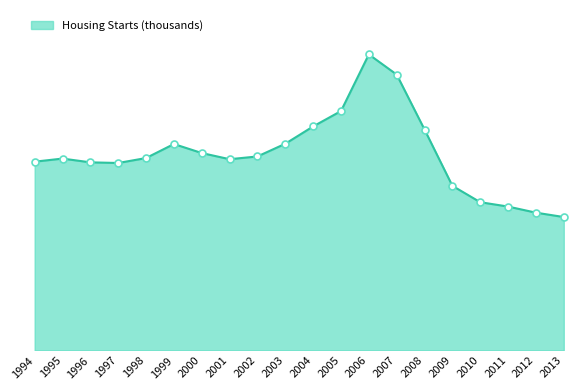

Which has a higher value, 2006 or 2002?

2006